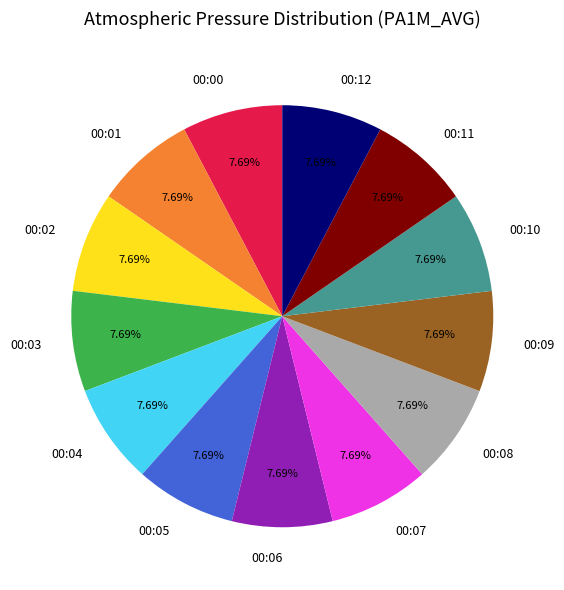

To the nearest percent, what portion does 00:06 represent?

8%